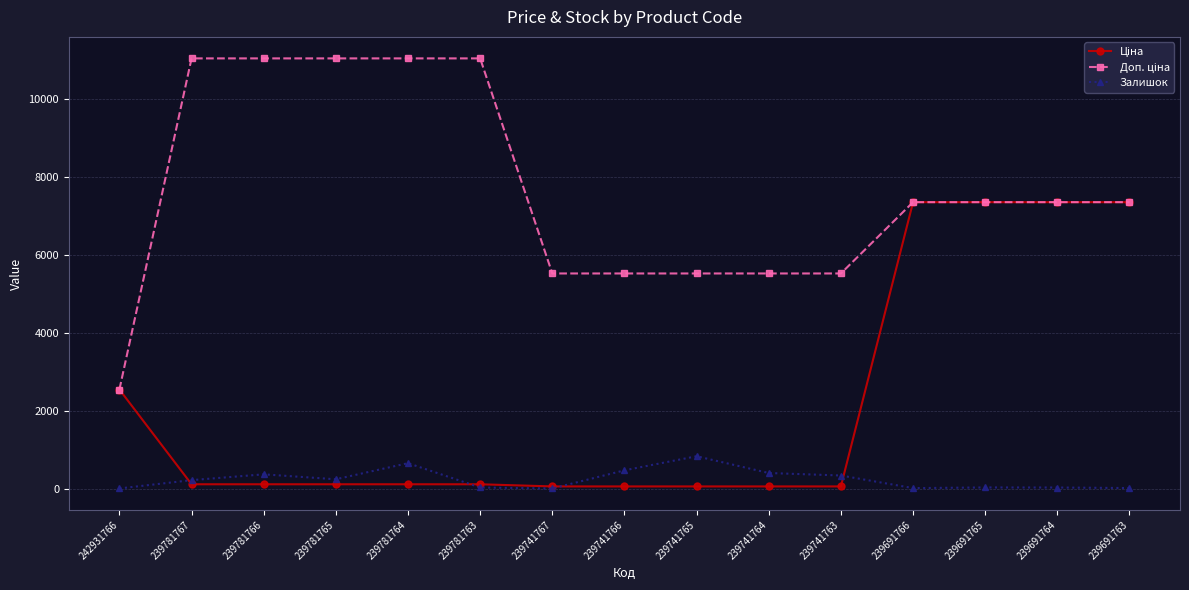

Is it true that Залишок equals 29.0 at 239691765?

True